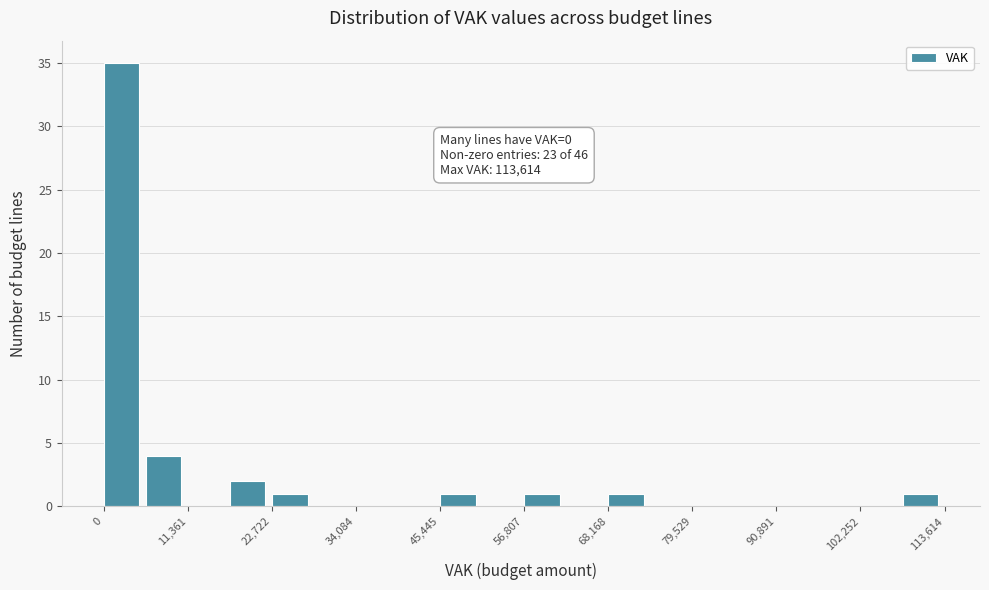

Read against the x-axis, roughly where is the centre of the tallest bar?

2000